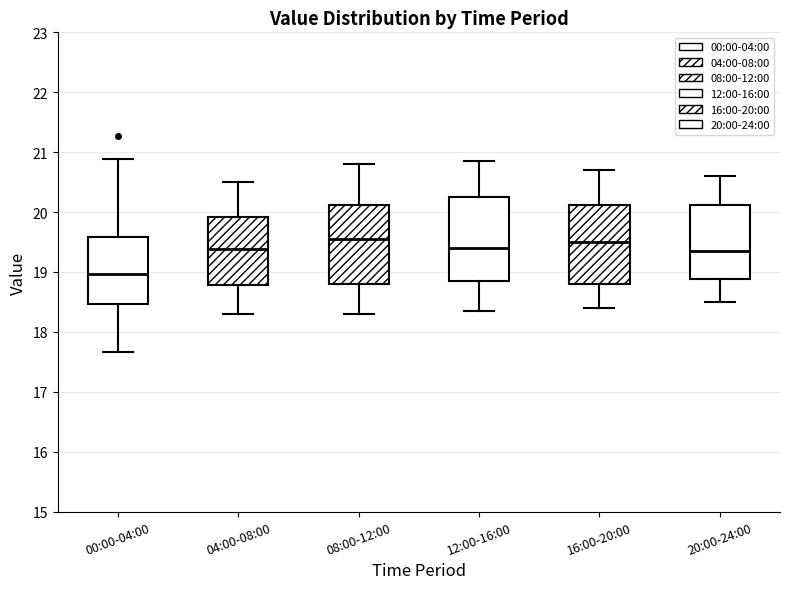

Where is the upper edge of the box for 04:00-08:00 on the y-axis? The values are not printed on the chart, so give them approximately, as read against the axis.

19.9